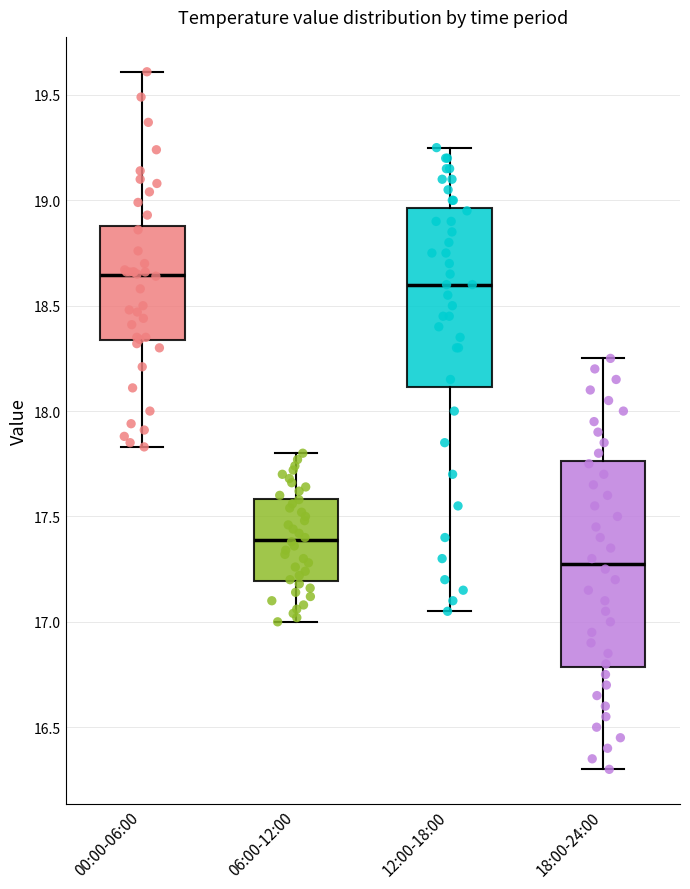

Where does the upper whisker of the box for 18:00-24:00 end on the y-axis? The values are not printed on the chart, so give them approximately, as read against the axis.

18.25